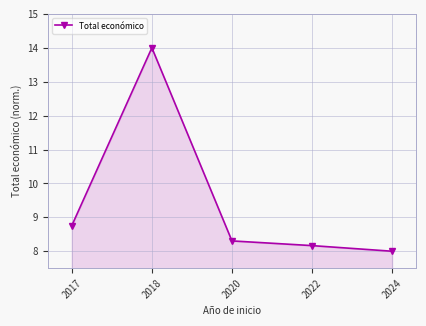

What is the value of the 1st point from the left?

8.8